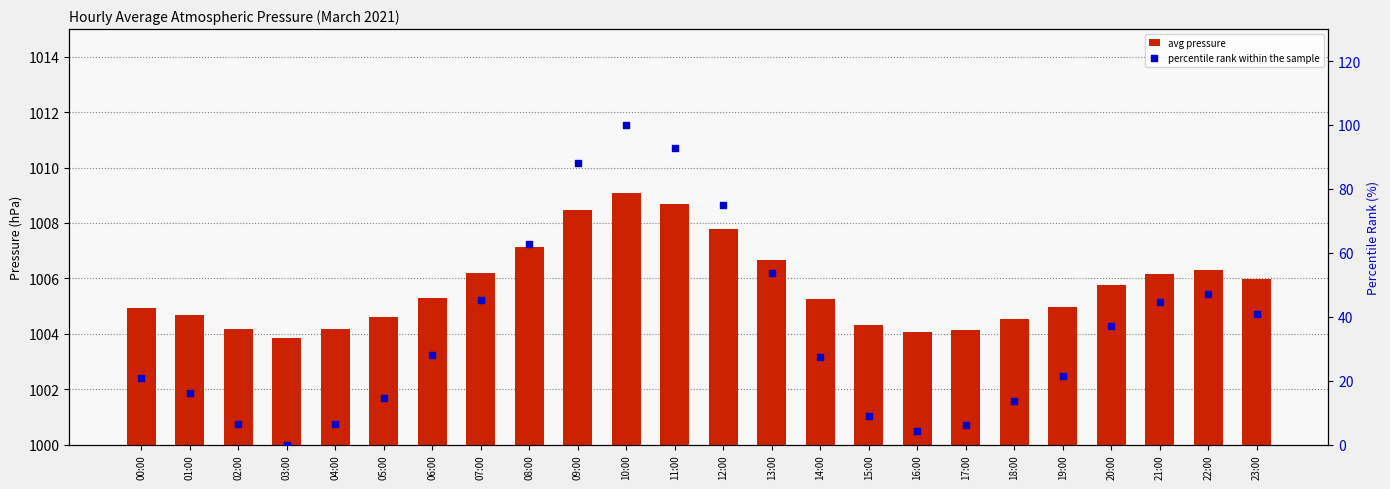

Which series has the largest total across all categories?

avg pressure